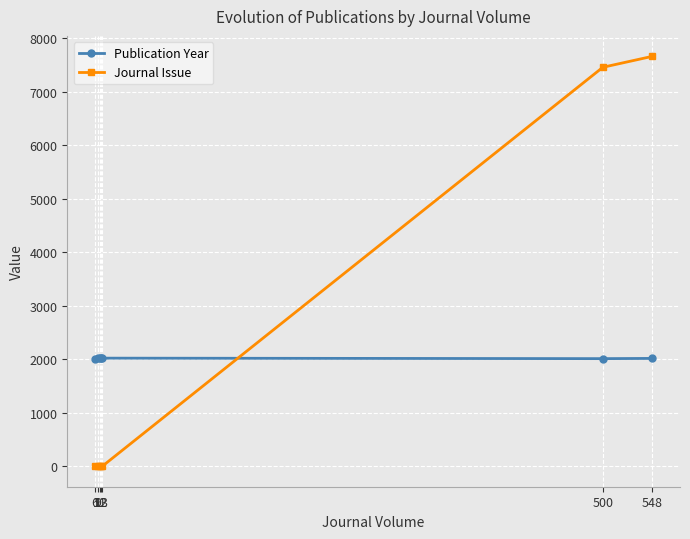

Is this an area chart (filled region under the line)?

No